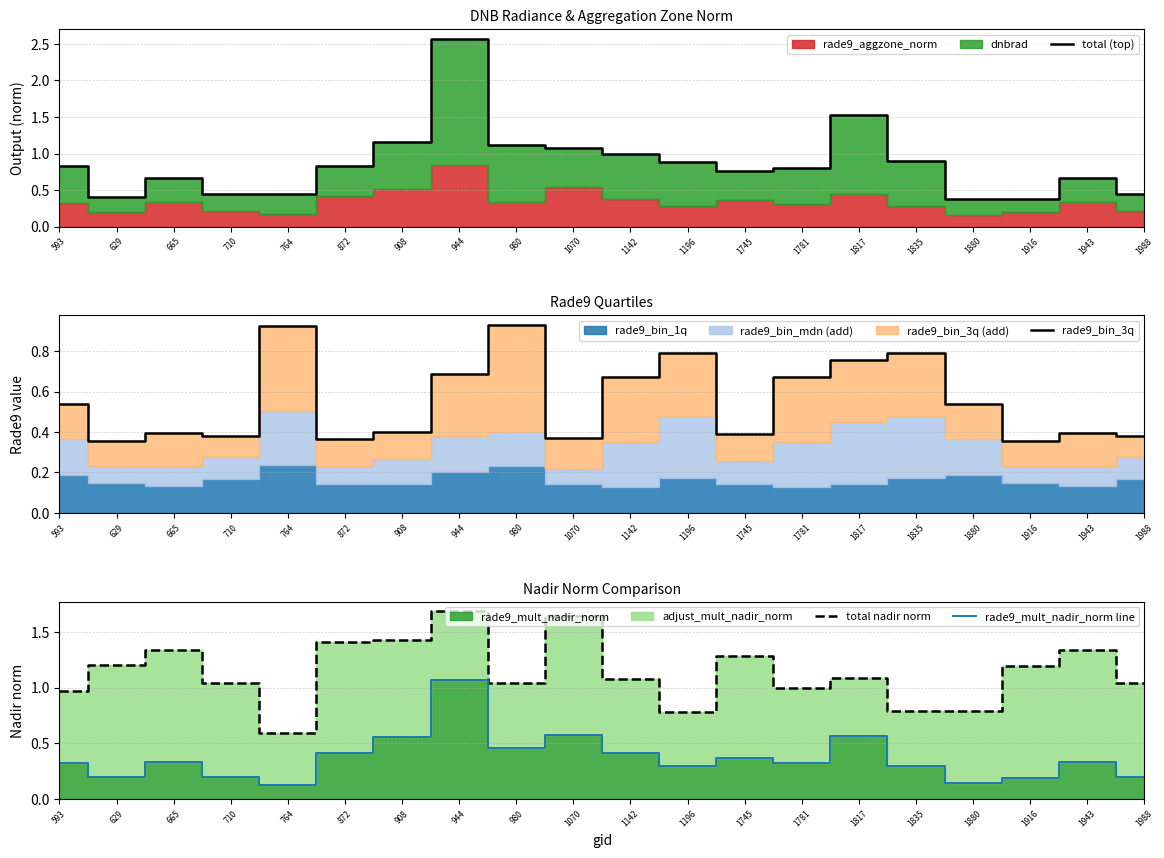

Reading right to left, extract all data points from this chart.

total (top): 1988=0.4	1943=0.7	1916=0.4	1880=0.4	1835=0.9	1817=1.5	1781=0.8	1745=0.8	1196=0.9	1142=1.0	1070=1.1	980=1.1	944=2.6	908=1.2	872=0.8	764=0.4	710=0.4	665=0.7	629=0.4	593=0.8
rade9_bin_3q: 1988=0.4	1943=0.4	1916=0.4	1880=0.5	1835=0.8	1817=0.8	1781=0.7	1745=0.4	1196=0.8	1142=0.7	1070=0.4	980=0.9	944=0.7	908=0.4	872=0.4	764=0.9	710=0.4	665=0.4	629=0.4	593=0.5
total nadir norm: 1988=1.0	1943=1.3	1916=1.2	1880=0.8	1835=0.8	1817=1.1	1781=1.0	1745=1.3	1196=0.8	1142=1.1	1070=1.6	980=1.0	944=1.7	908=1.4	872=1.4	764=0.6	710=1.0	665=1.3	629=1.2	593=1.0
rade9_mult_nadir_norm line: 1988=0.2	1943=0.3	1916=0.2	1880=0.1	1835=0.3	1817=0.6	1781=0.3	1745=0.4	1196=0.3	1142=0.4	1070=0.6	980=0.5	944=1.1	908=0.6	872=0.4	764=0.1	710=0.2	665=0.3	629=0.2	593=0.3